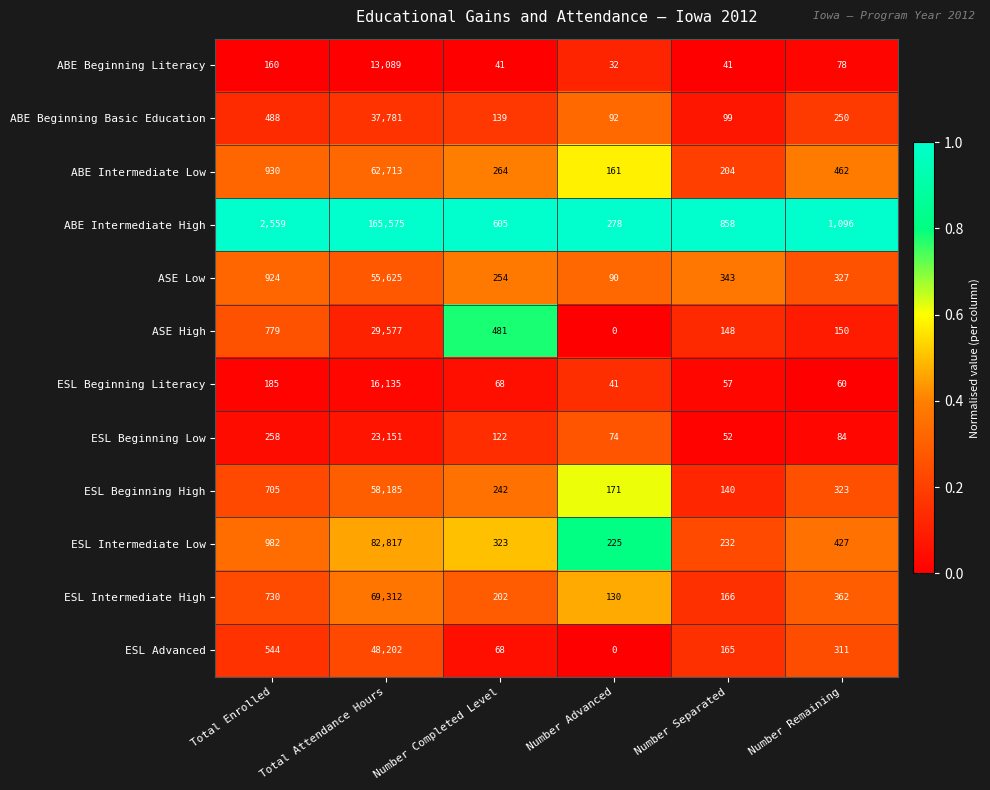

Where is ESL Beginning Low nearest to the value 11601?

Total Enrolled